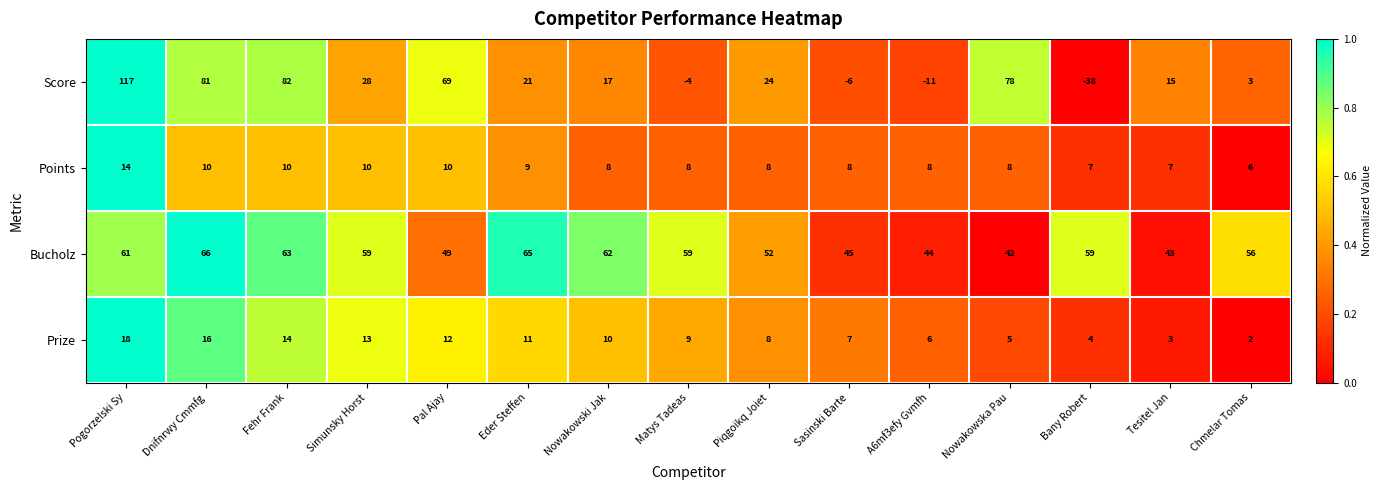

The value of Prize at Nowakowski Jak is 5. True or false?

False